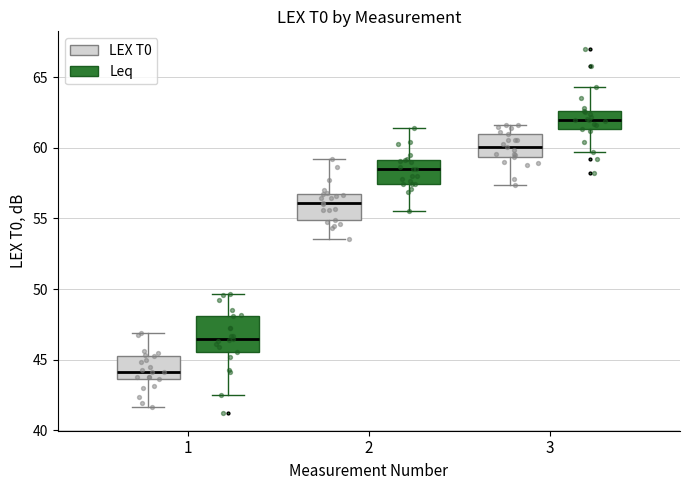

Reading left to right, transcribe this box plot: for each box, give where its median line is, the range the box spans, and where its two whiskers end, as read against the y-axis. The values are not printed on the chart, so give them approximately, as read against the axis.

1 (LEX T0): median 44.0, box 43.5 to 45.0, whiskers 41.5 to 47.0
1 (Leq): median 46.5, box 45.5 to 48.0, whiskers 42.5 to 49.5
2 (LEX T0): median 56.0, box 55.0 to 57.0, whiskers 53.5 to 59.0
2 (Leq): median 58.5, box 57.5 to 59.0, whiskers 55.5 to 61.5
3 (LEX T0): median 60.0, box 59.5 to 61.0, whiskers 57.5 to 61.5
3 (Leq): median 62.0, box 61.5 to 62.5, whiskers 59.5 to 64.5